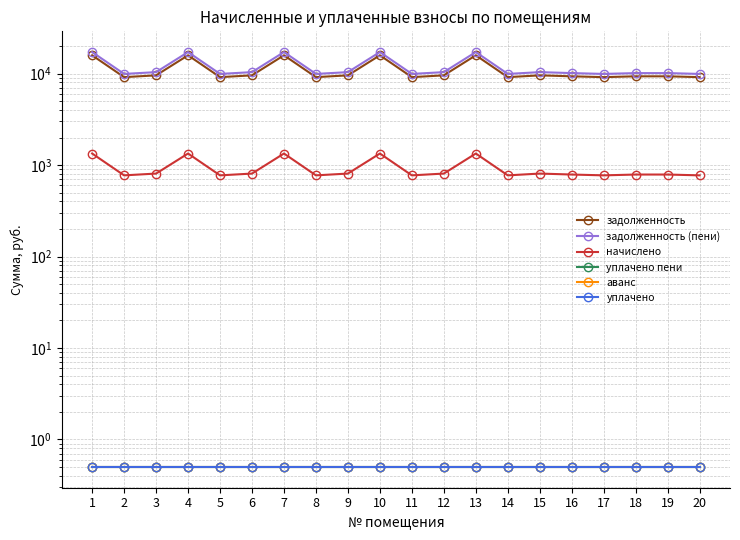

Where is аванс nearest to the value 0?

1